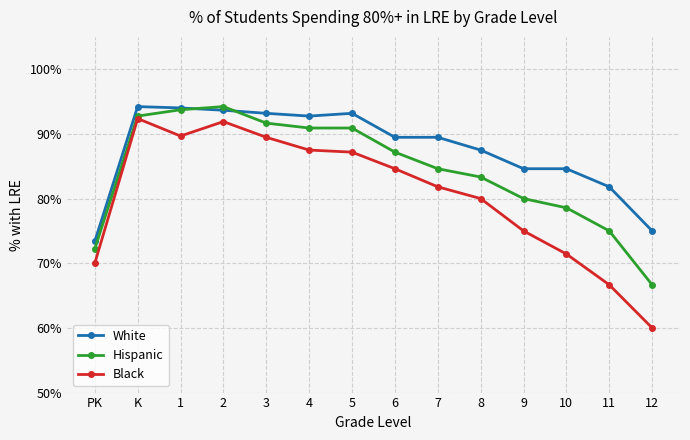

What is the value of the Hispanic point at the 11th from the left?

0.8